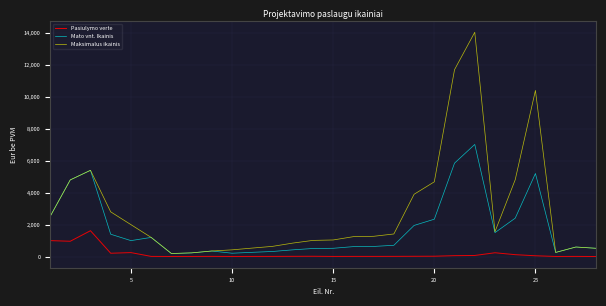

What is the greatest value displayed?

14040.0